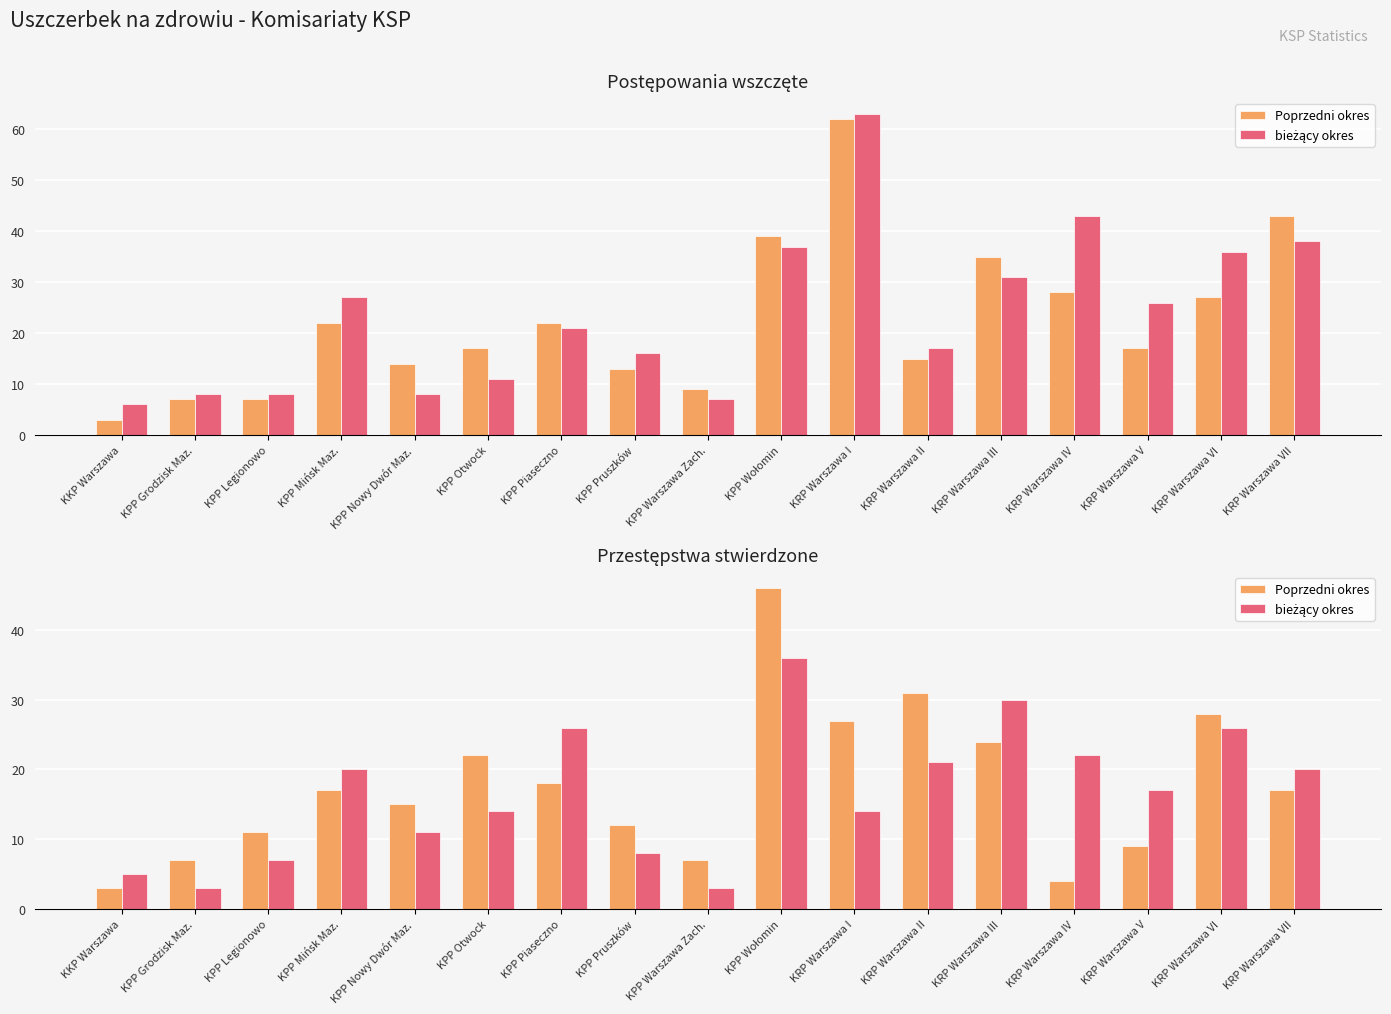

Are the bars grouped side by side (vs. stacked)?

Yes